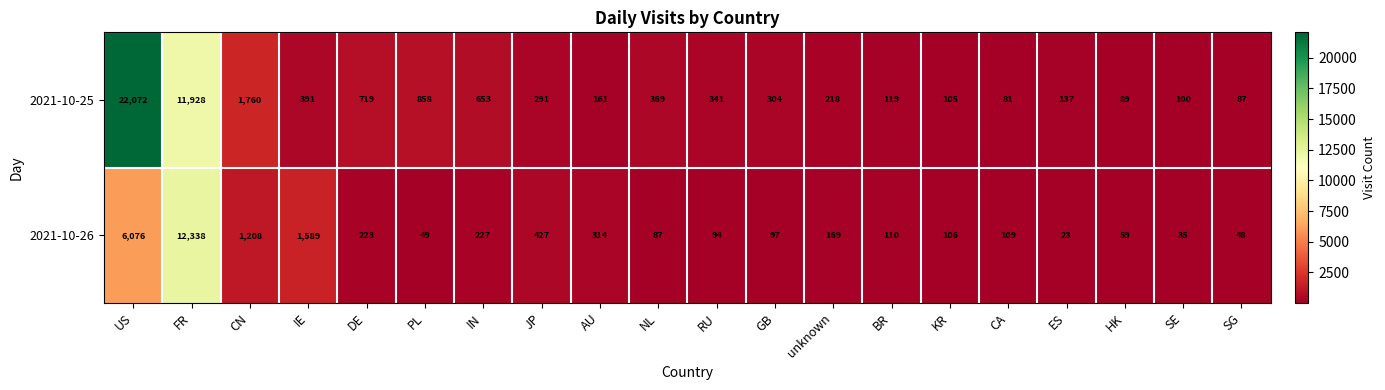

What is the approximate value of 2021-10-25 at FR, to the nearest 100?

11900